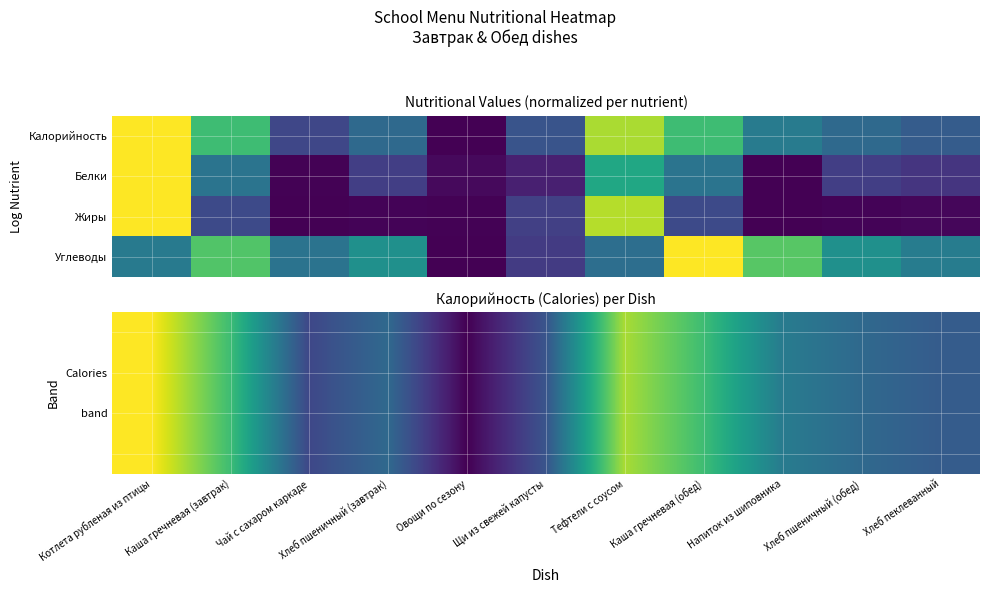

Count the number of categories in the chart.

11